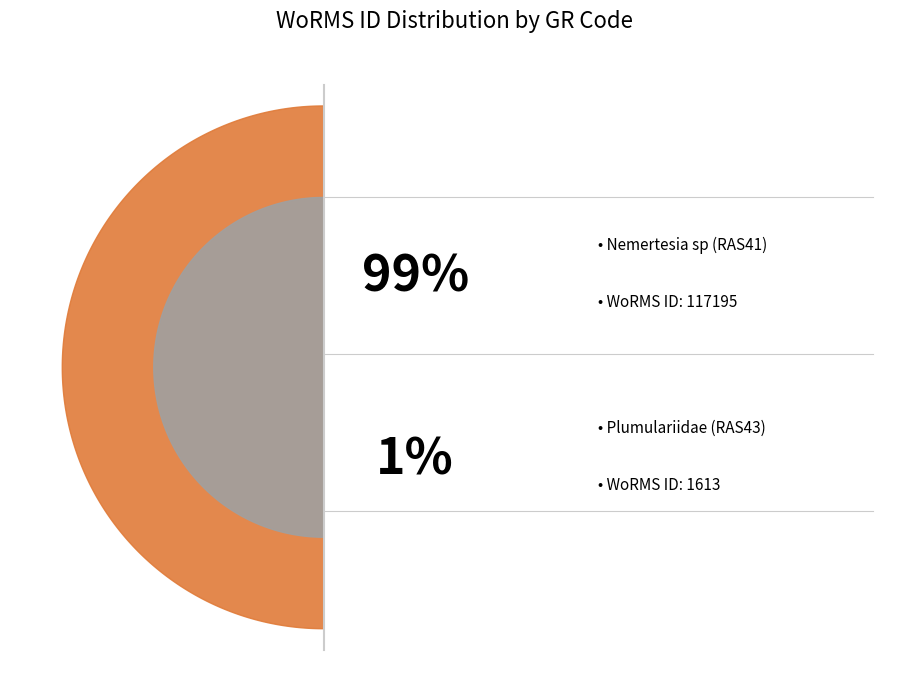

To the nearest percent, what is the combined percentage of Plumulariidae (RAS43) and Nemertesia sp (RAS41)?

100%